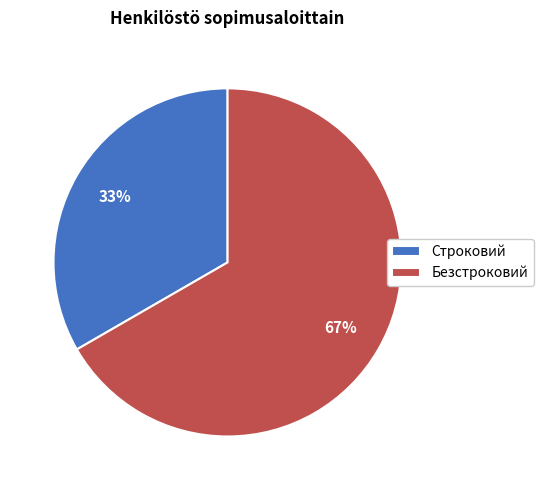

The Безстроковий slice represents 59% of the pie. True or false?

False